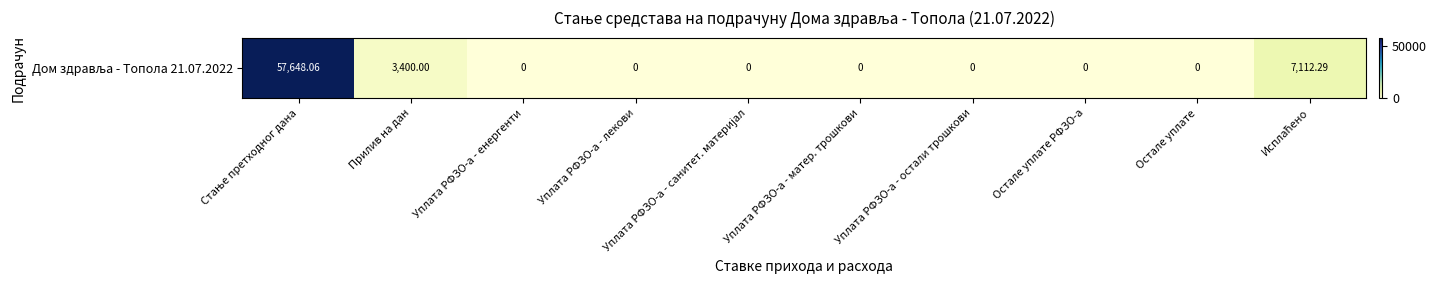

Which category has the highest value across all series?

Стање претходног дана